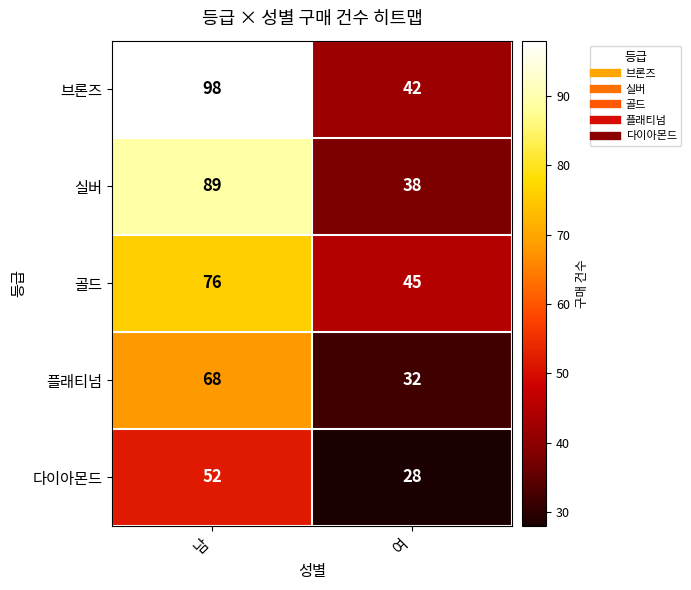

Which series has the largest total across all categories?

브론즈